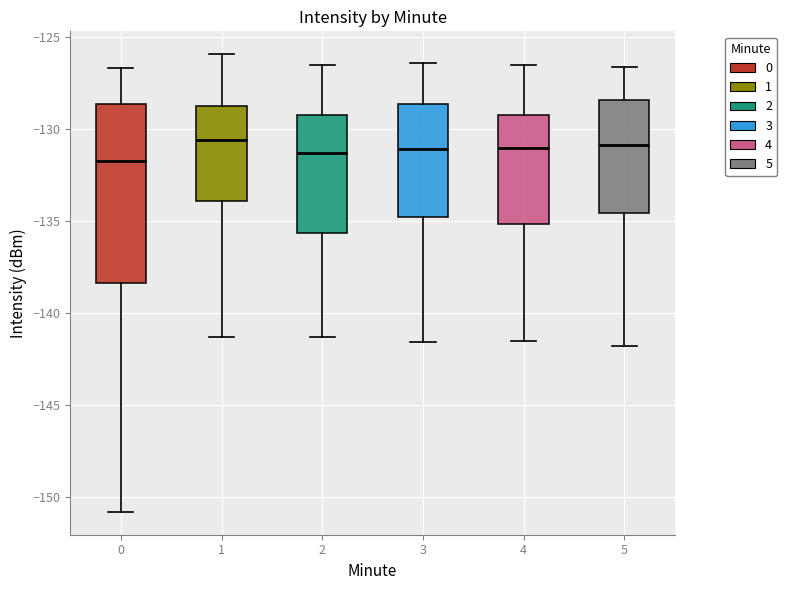

Comparing the boxes themselves (not the whiskers), which one is the tallest?

0